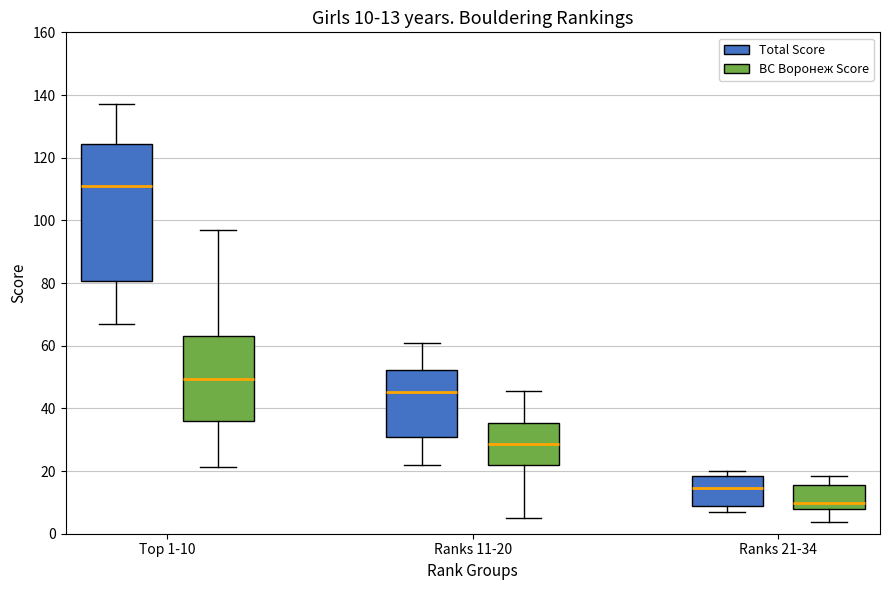

Which box is the tallest, from its lower edge to its upper edge?

Top 1-10 (Total Score)